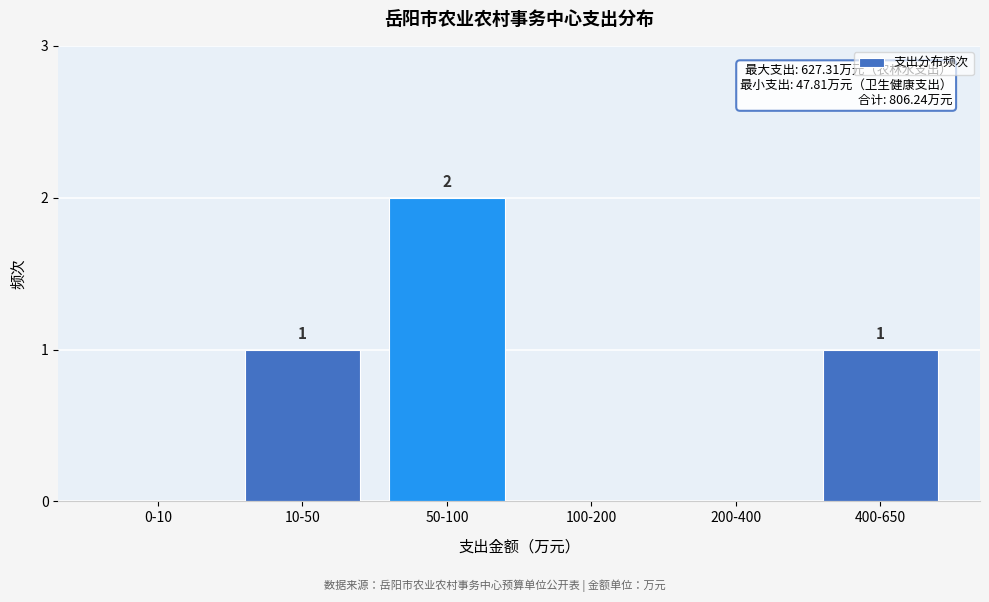

Reading left to right, transcribe all the data shown in this chart.

0-10=0	10-50=1	50-100=2	100-200=0	200-400=0	400-650=1